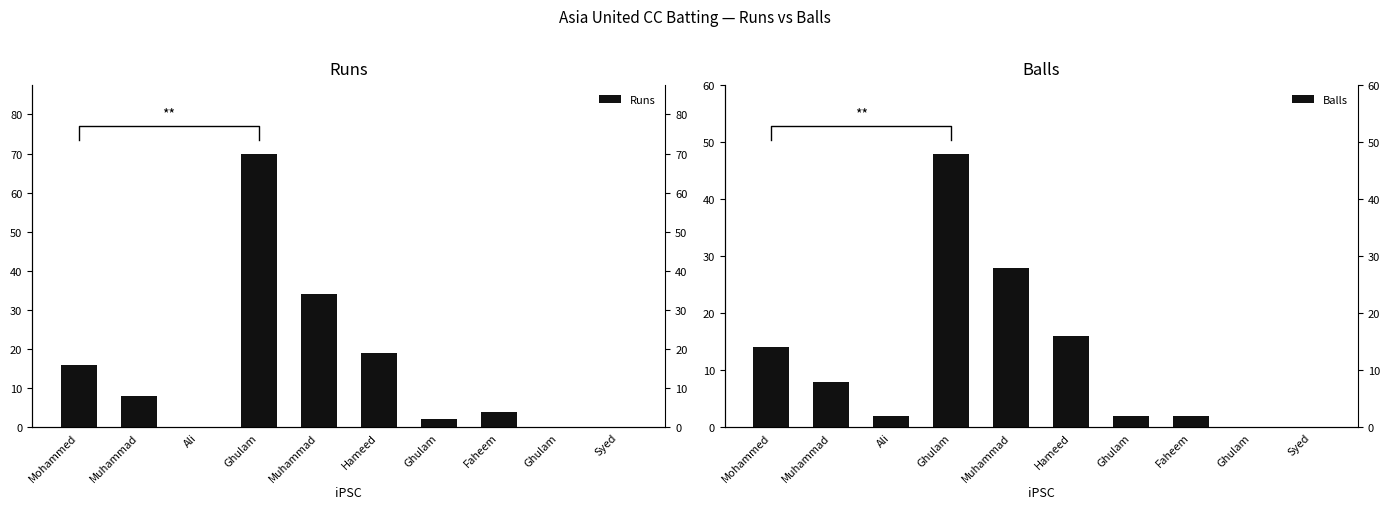

How many data points in Balls are above 8?

4